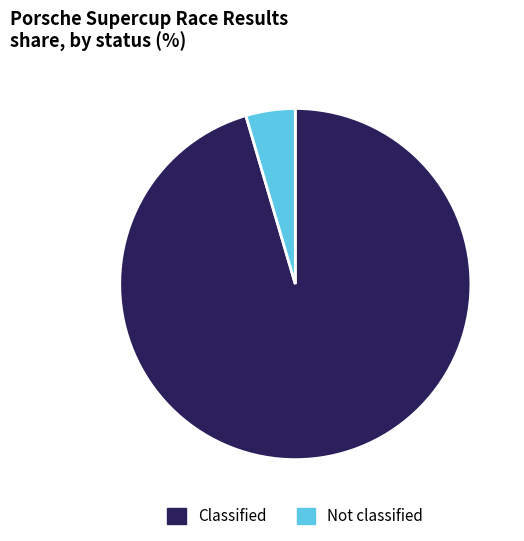

Rank the categories by value from highest to lowest.

Classified, Not classified